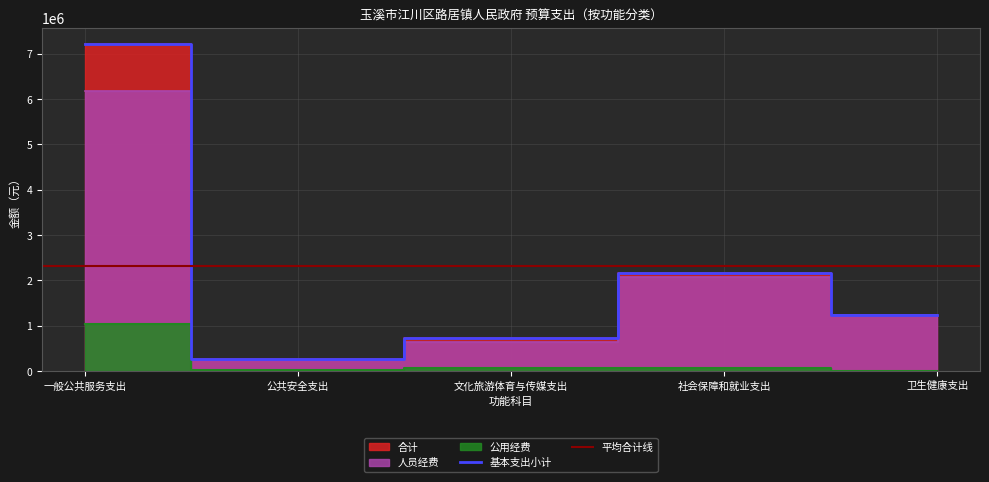

What position from the right is 一般公共服务支出?

5